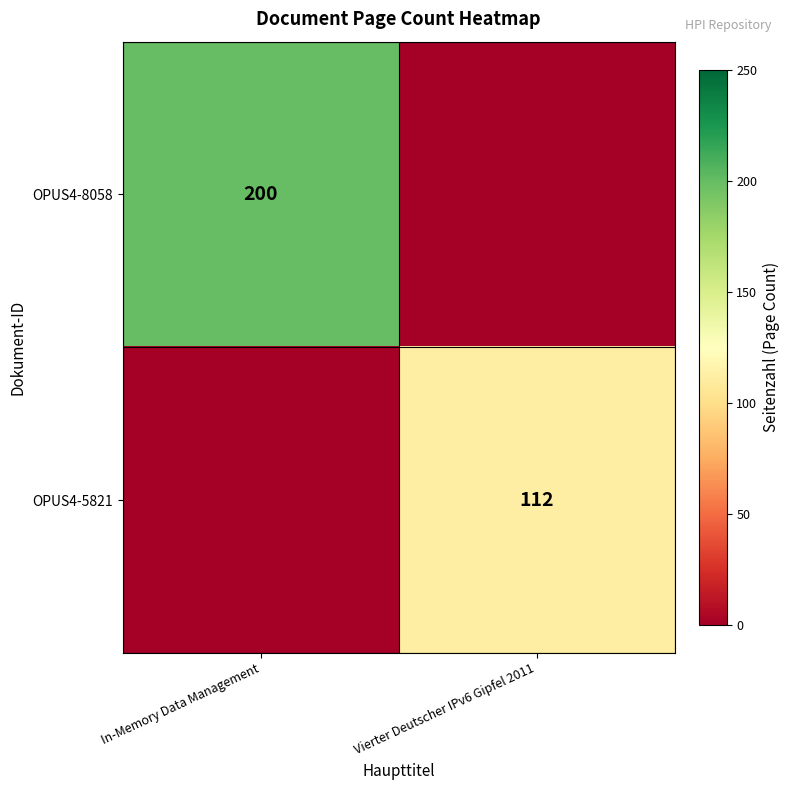

True or false: OPUS4-5821 has a value of 71 at Vierter Deutscher IPv6 Gipfel 2011.

False